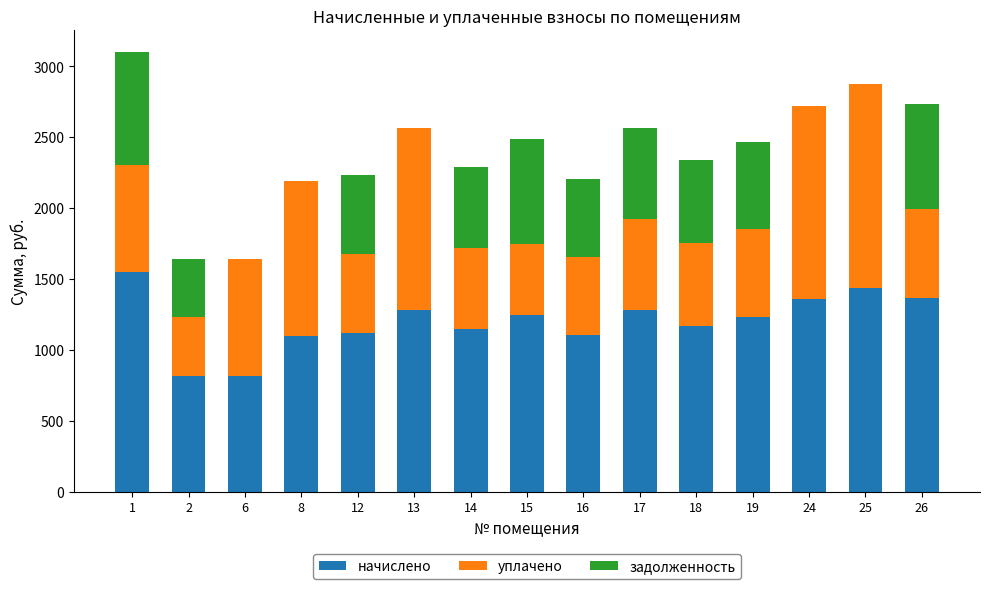

What is the total value across all series at 2?

1637.0